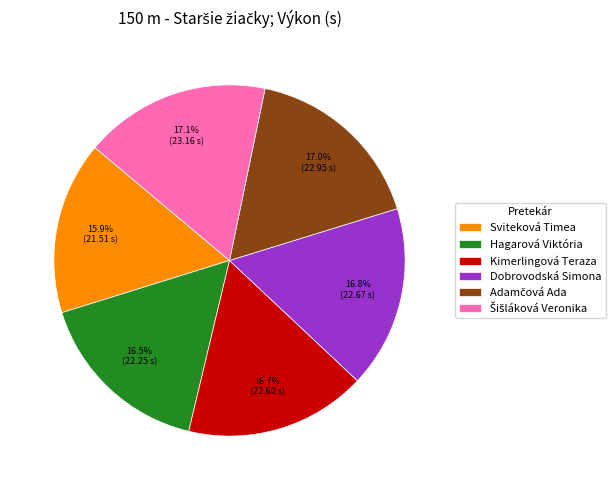

What is the ratio of the value at Kimerlingová Teraza to the value at Hagarová Viktória?

1.0